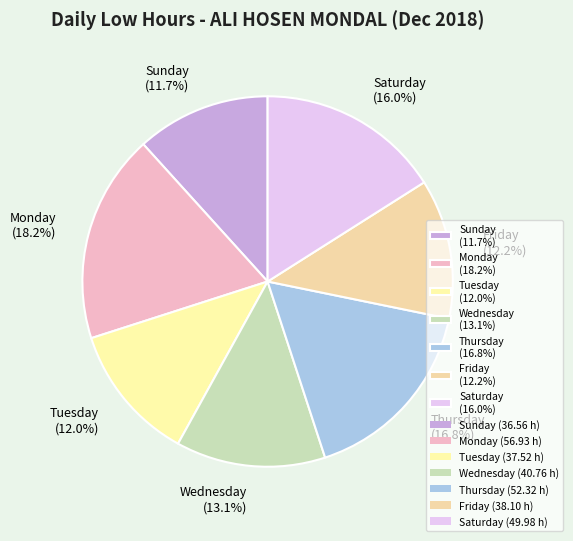

Does Thursday (16.8%) account for over 50% of the chart?

No